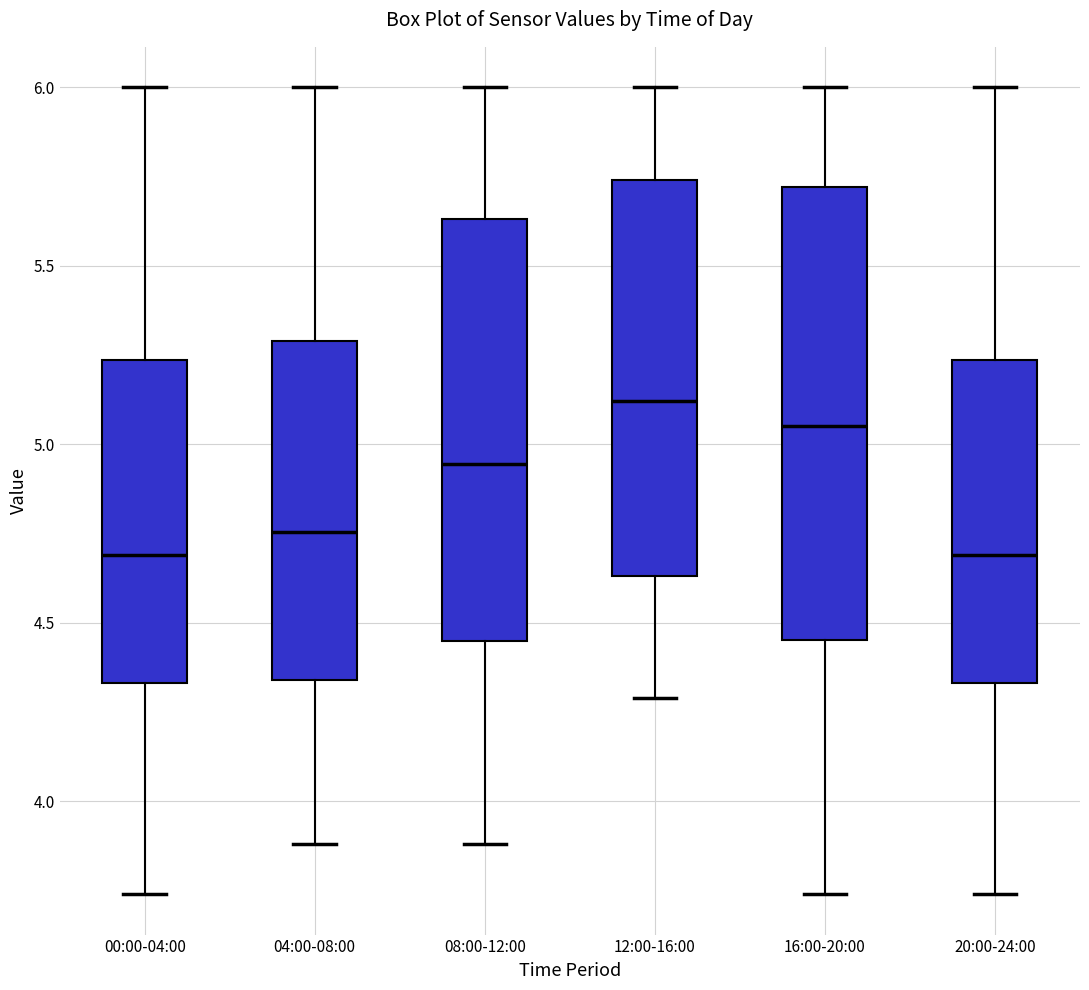

Where does the lower whisker of the box for 00:00-04:00 end on the y-axis? The values are not printed on the chart, so give them approximately, as read against the axis.

3.75